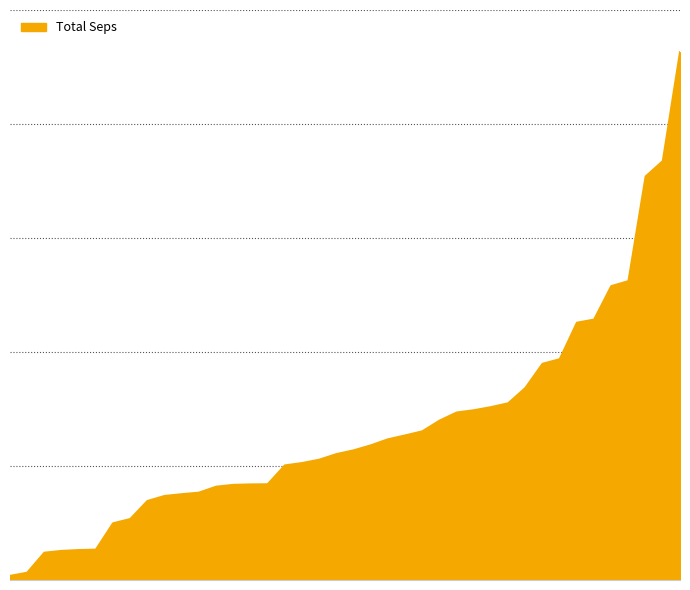

Does the chart display data point markers on the line(s)?

No